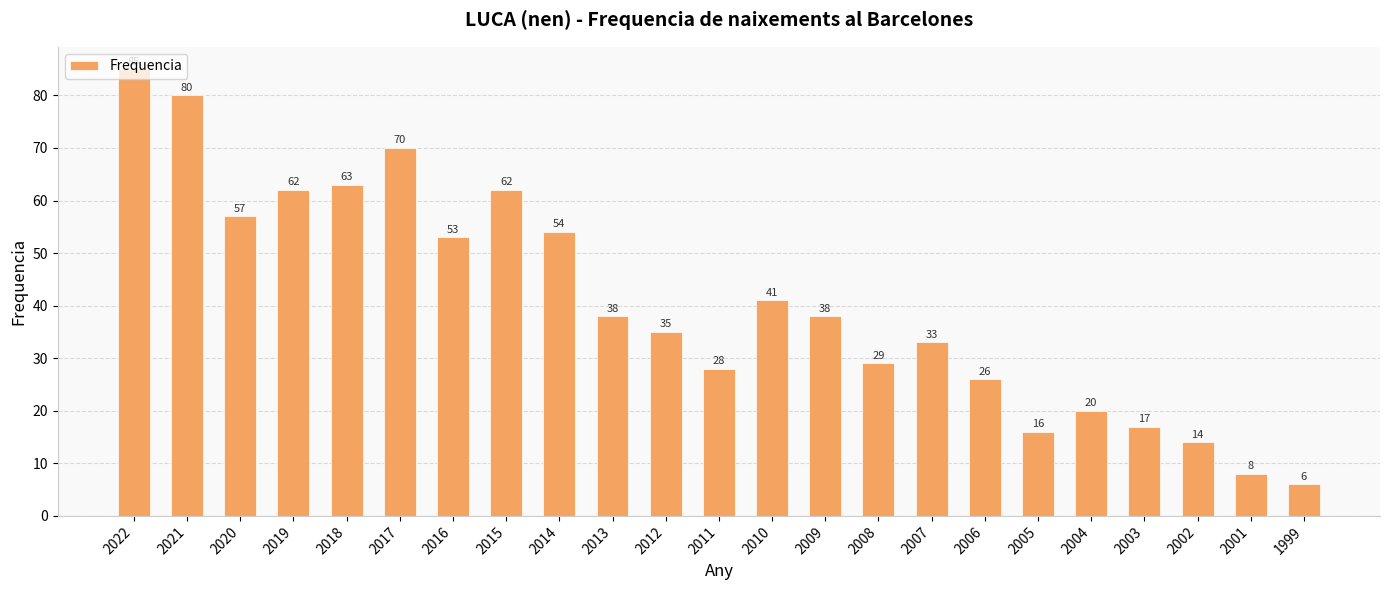

Where does the data first go above 38?

2022